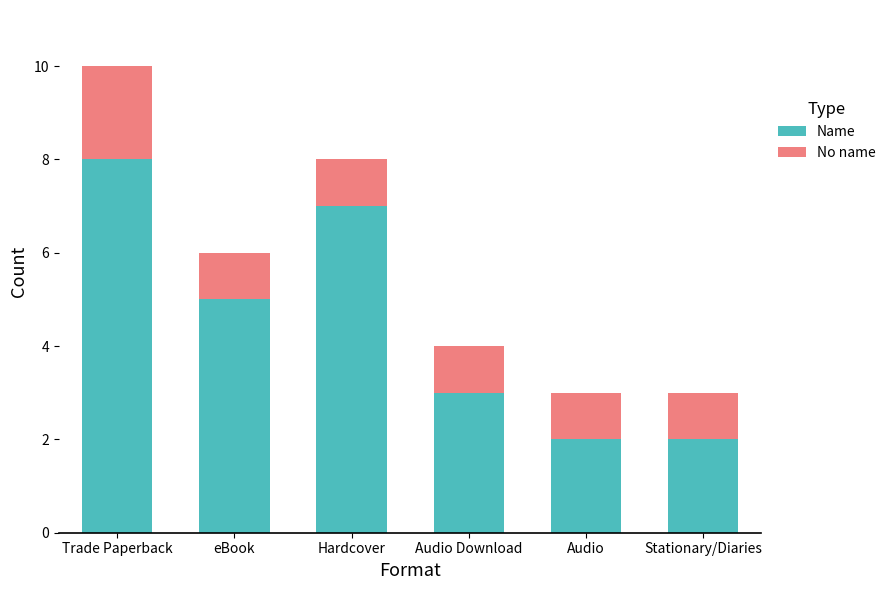

At which category is the sum across all series the highest?

Trade Paperback